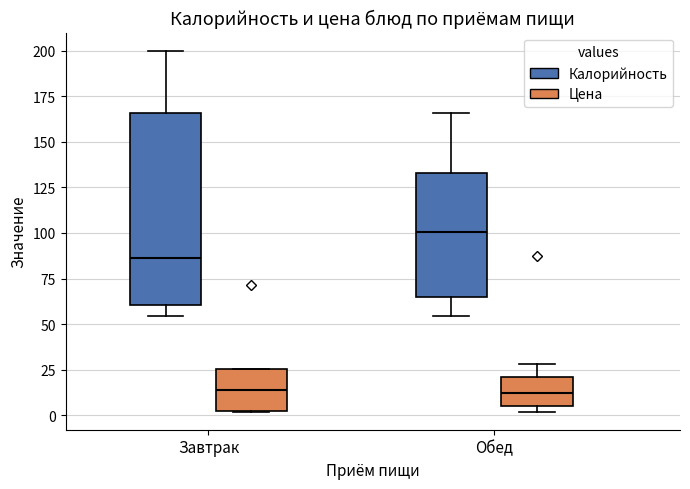

Comparing the boxes themselves (not the whiskers), which one is the tallest?

Завтрак (Калорийность)